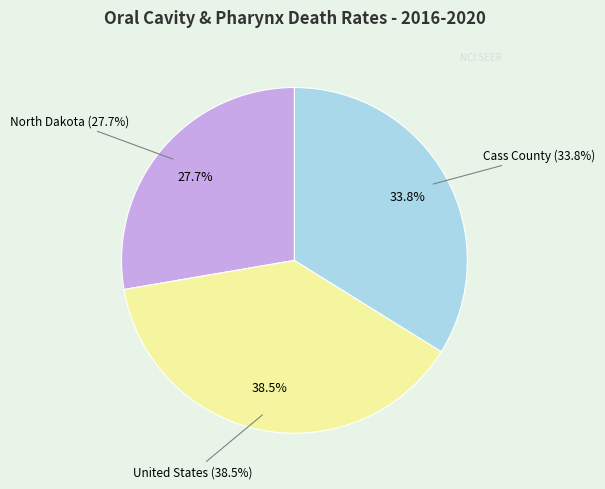

Do Cass County and North Dakota together represent more than half of the pie?

Yes